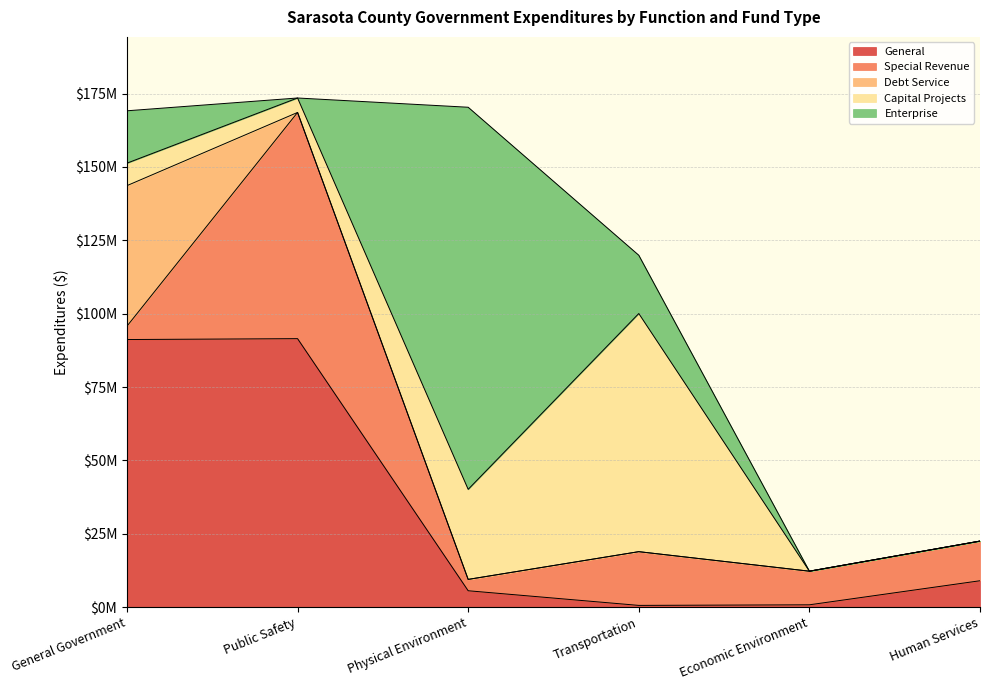

Between General Government and Economic Environment, which series saw the biggest shift?

General